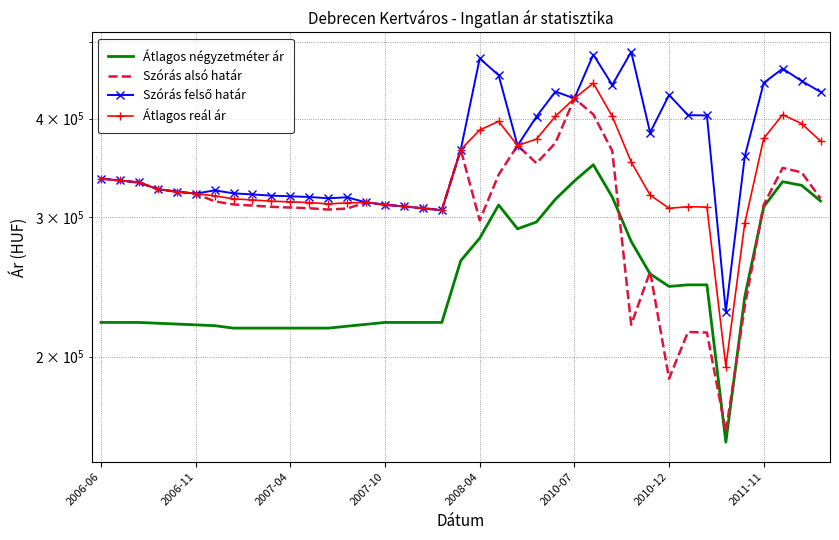

What is the sum of the Átlagos reál ár values at 2007-04 and 14?

645487